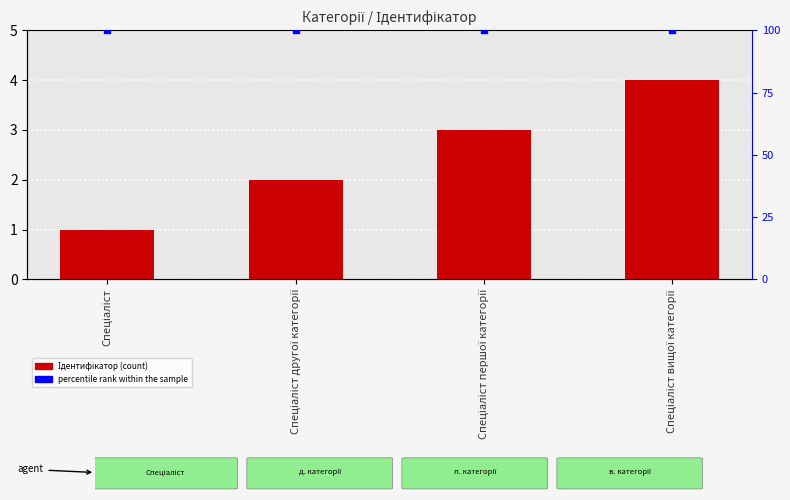

What is the difference between the second highest and minimum values?

2